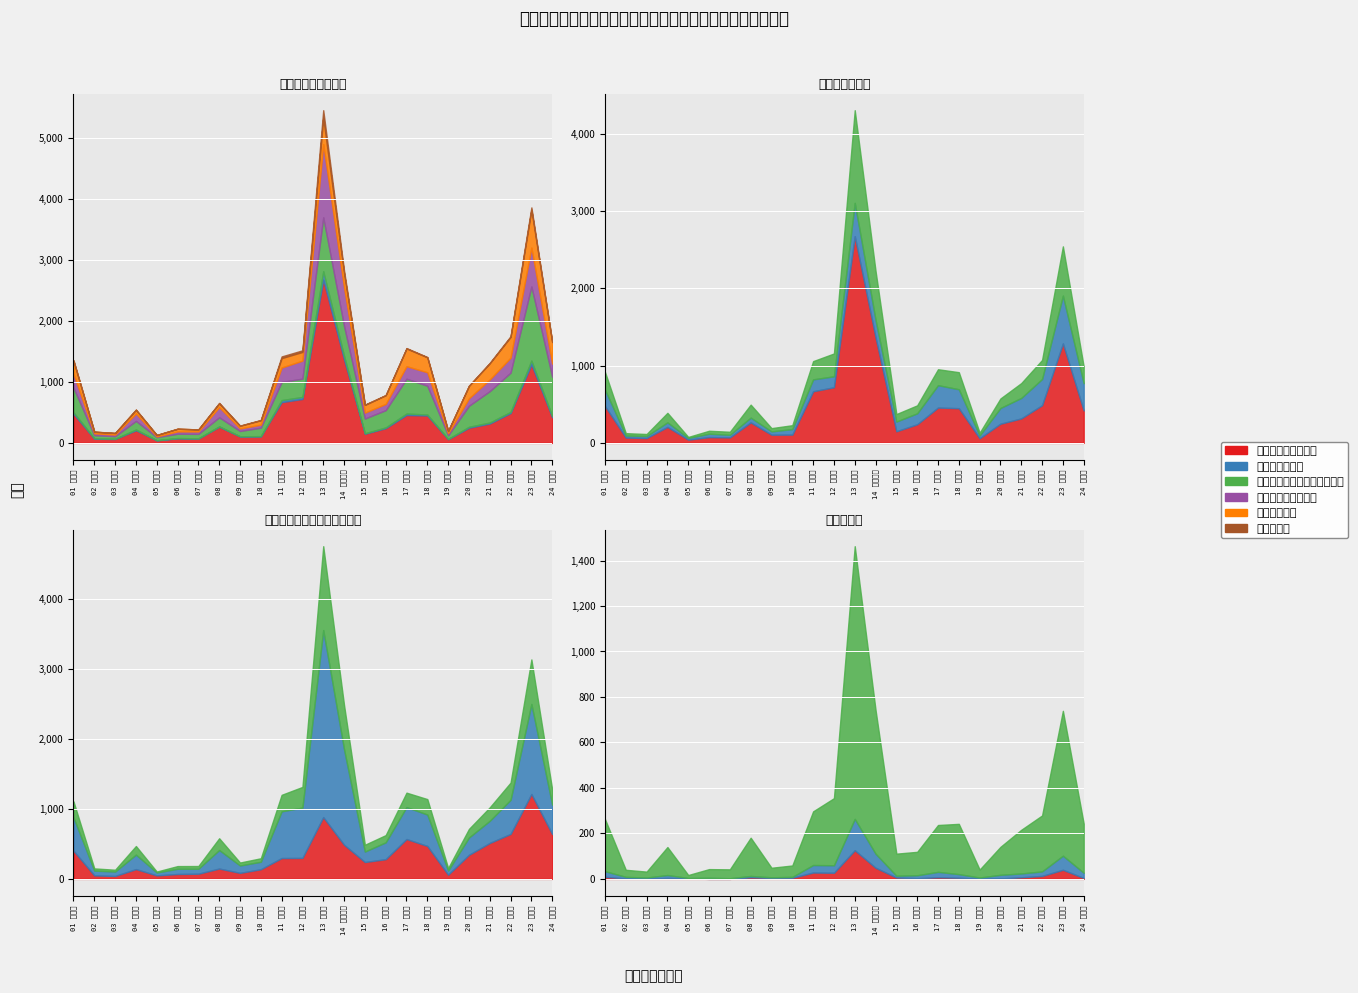

The 労働者派遣社員 series shows 7 at 02 青森県. True or false?

True